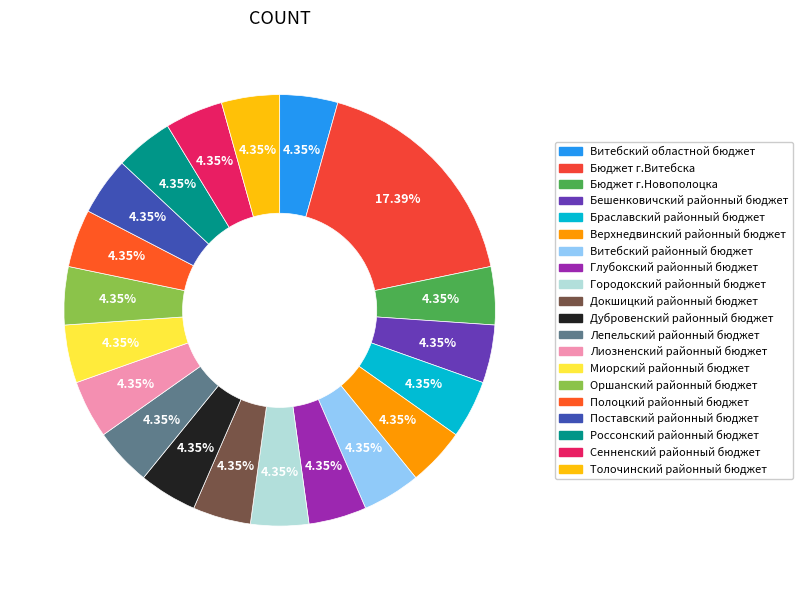

How many segments does this pie chart have?

20